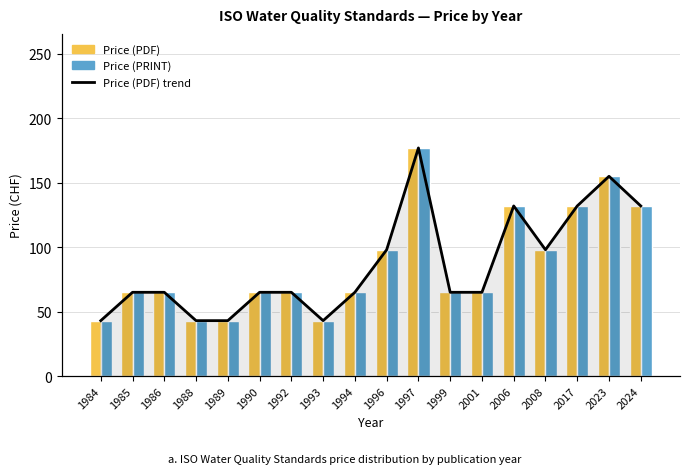

What is the average value of the Price (PRINT) series?

86